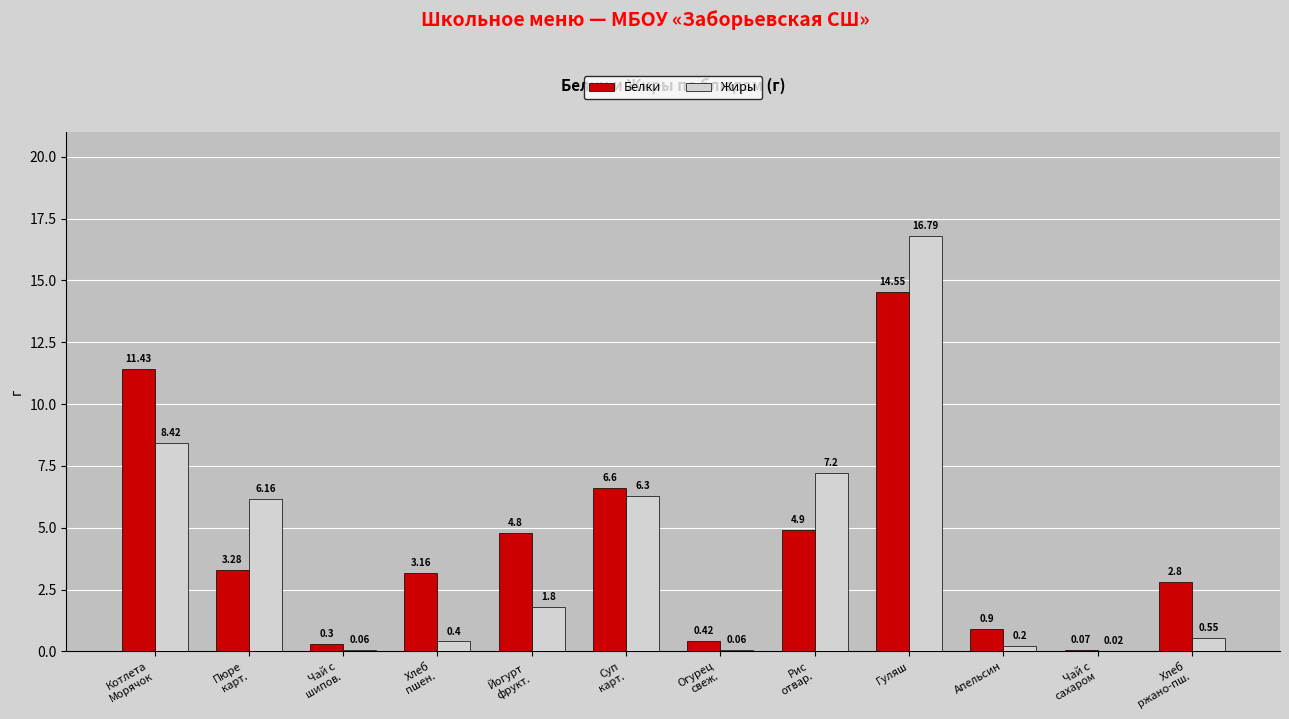

The Белки series shows 14.6 at Гуляш. True or false?

True